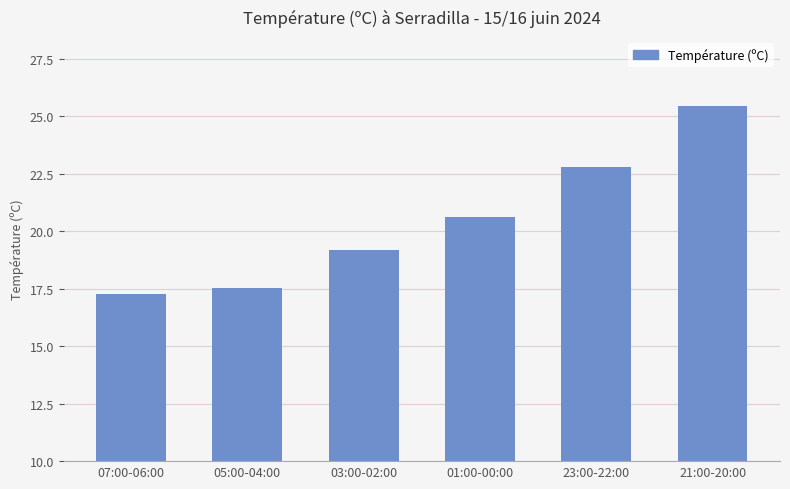

The chart shows a value of 22.8 at 23:00-22:00. True or false?

True